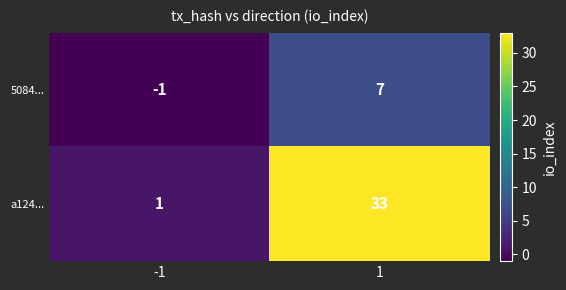

Rank the series at 1 from lowest to highest value.

5084..., a124...